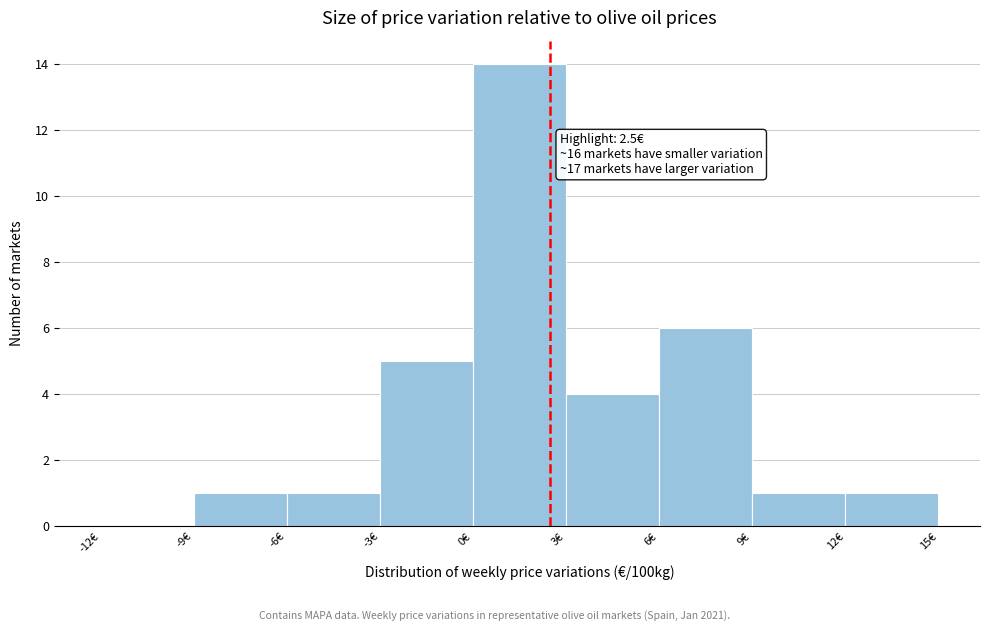

Over which range of the x-axis is the bar tallest?

0 to 3